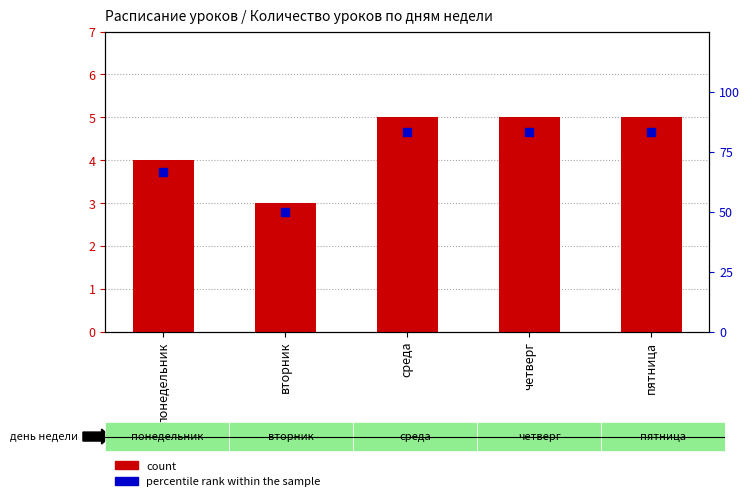

What are all the series names shown in the legend?

count, percentile rank within the sample